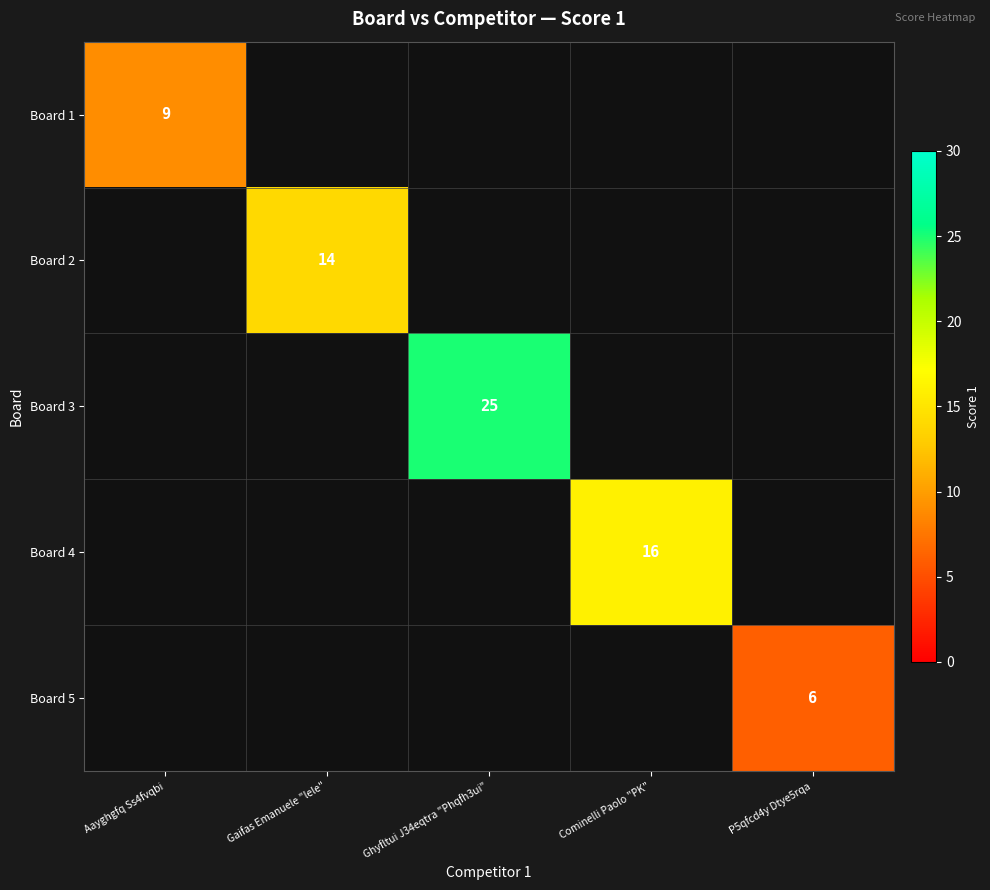

Is it true that Board 3 equals 36 at Ghyfltui J34eqtra "Phqfh3ui"?

False